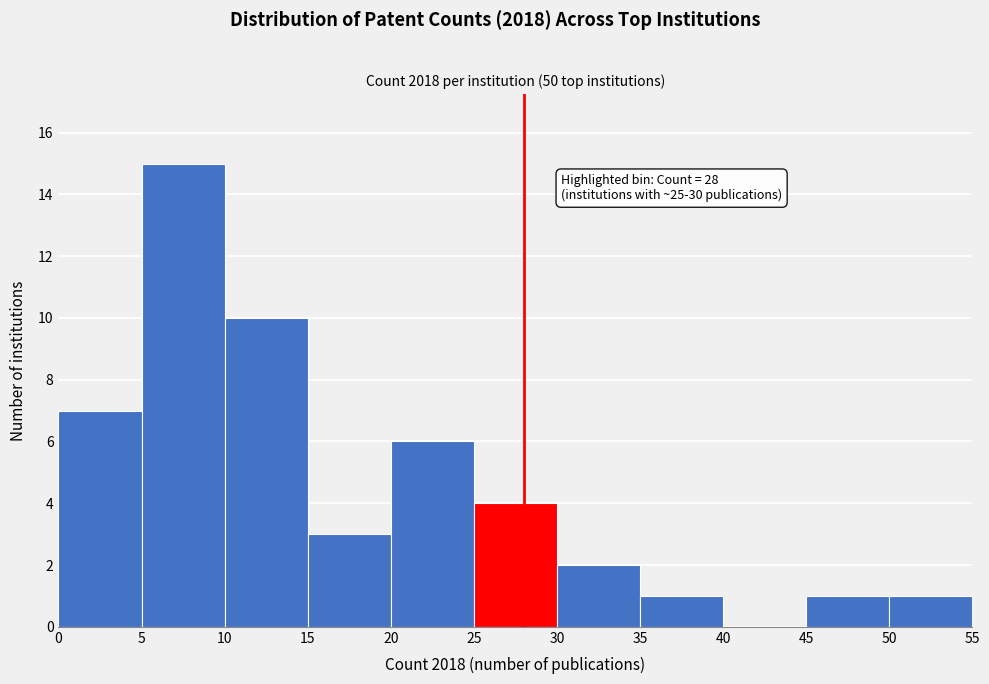

Which range on the x-axis has the tallest bar?

5 to 10